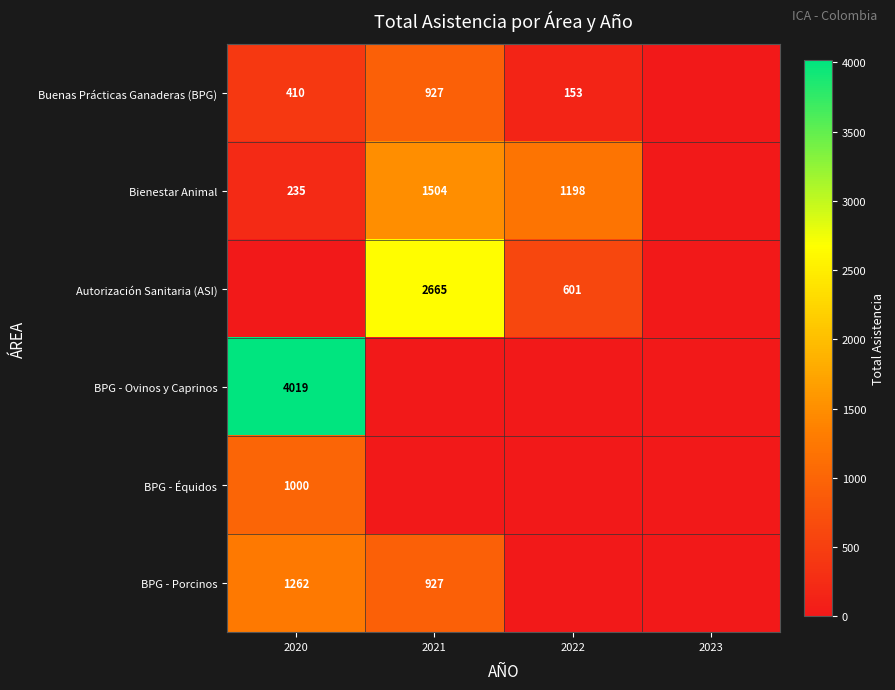

What is the difference between the highest and lowest values at 2021?

2665